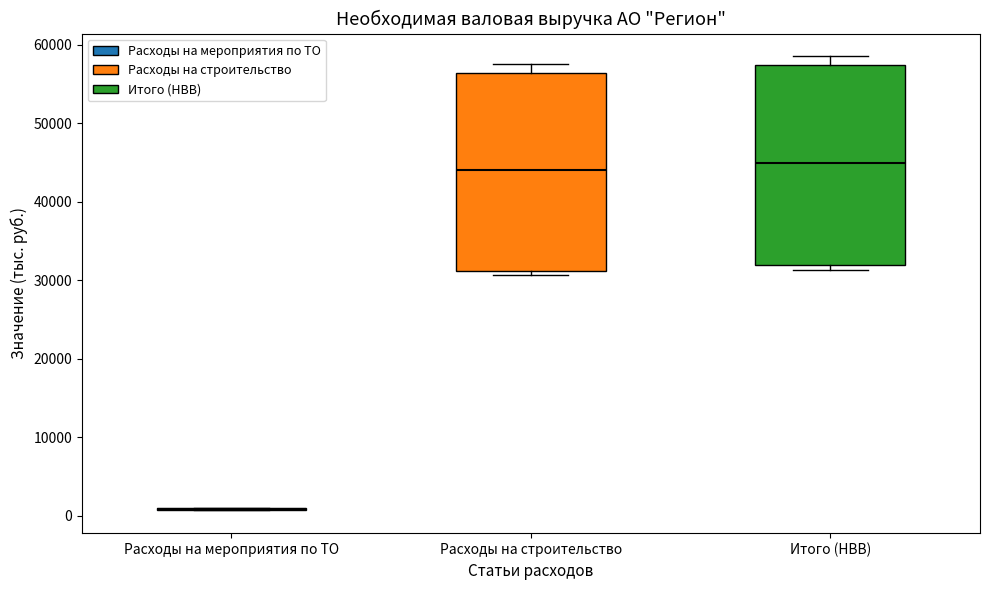

Where is the upper edge of the box for Расходы на строительство on the y-axis? The values are not printed on the chart, so give them approximately, as read against the axis.

56000